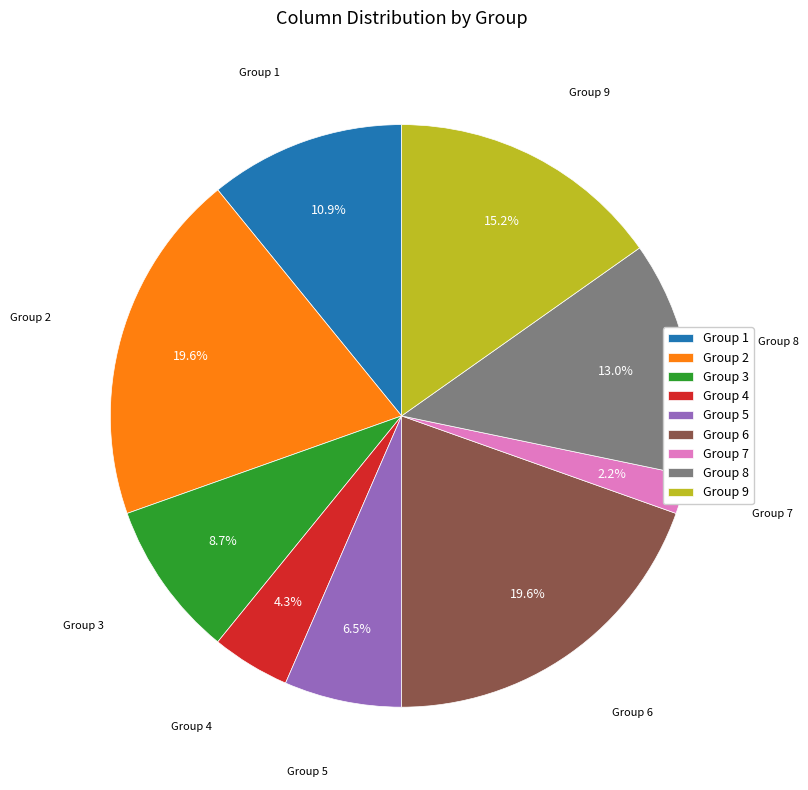

How many segments does this pie chart have?

9